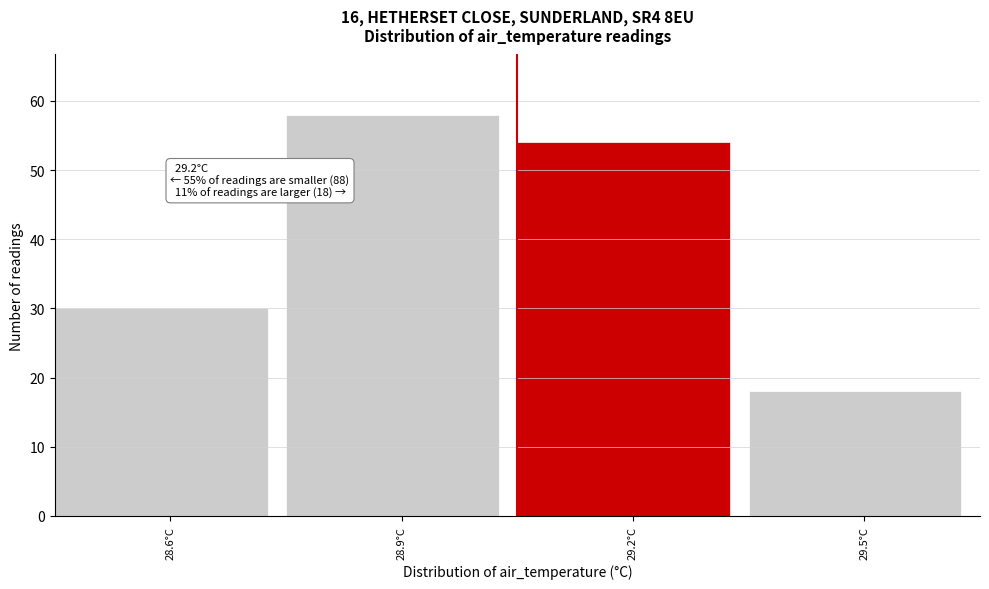

Reading left to right, extract all data points from this chart.

30	58	54	18